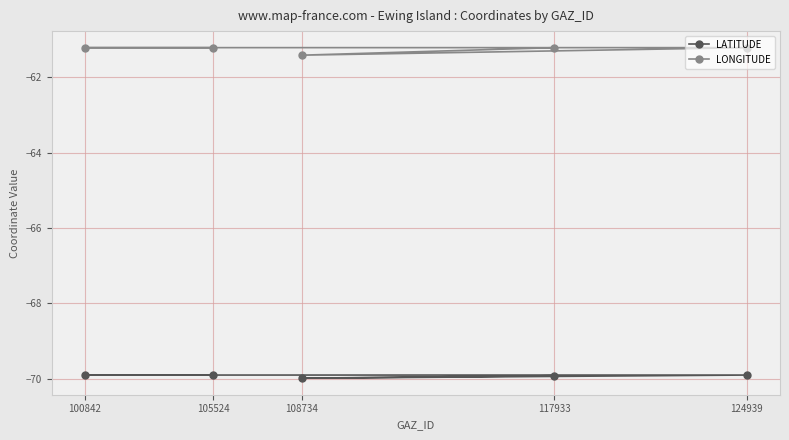

Is this an area chart (filled region under the line)?

No